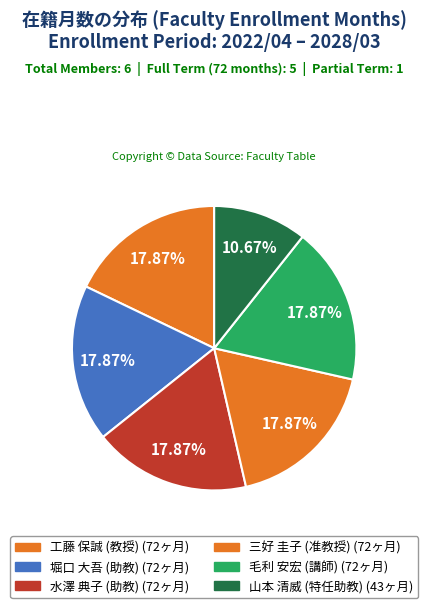

How many slices are in this pie chart?

6